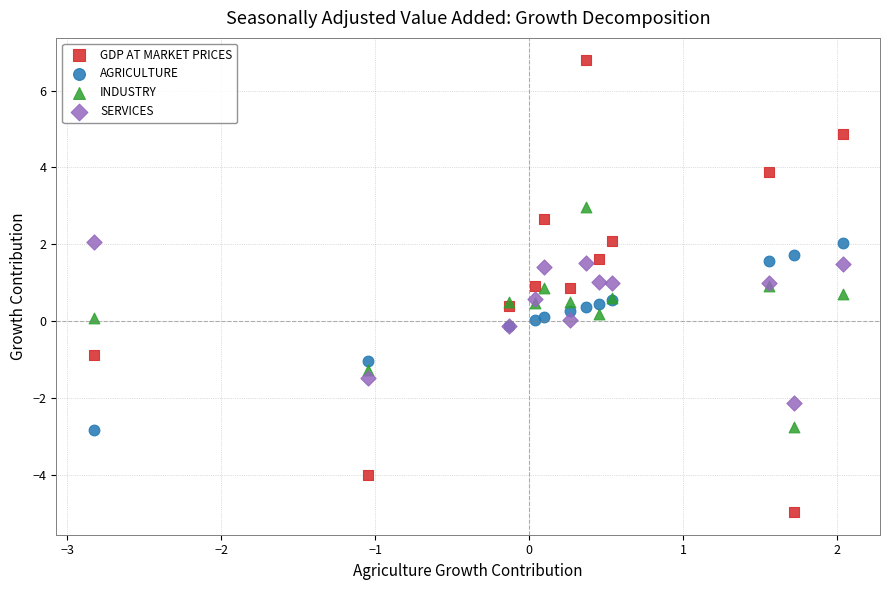

Which series has the largest Y range (max minus min)?

GDP AT MARKET PRICES